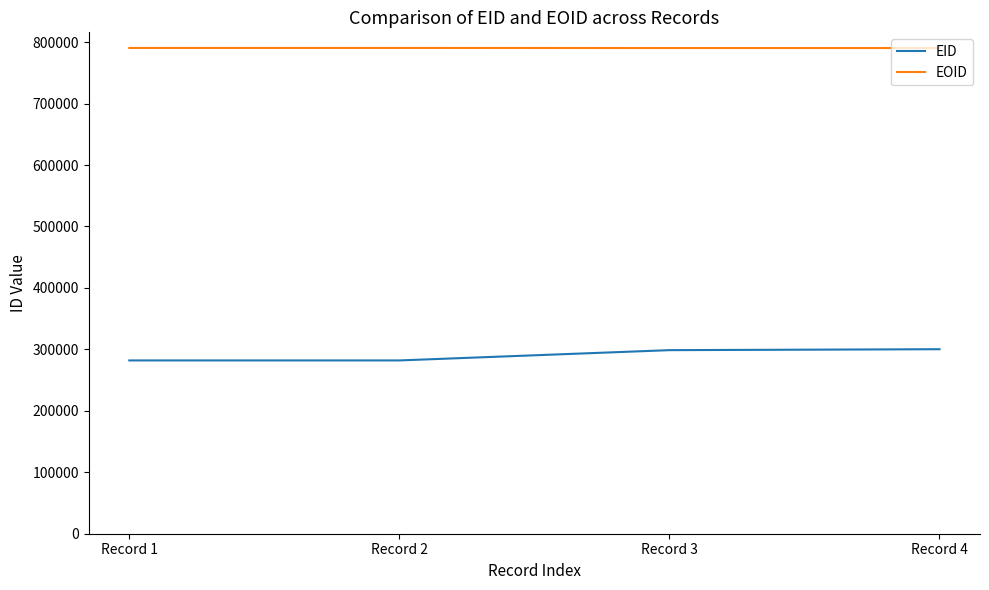

At Record 3, list the series in order from smallest to largest.

EID, EOID